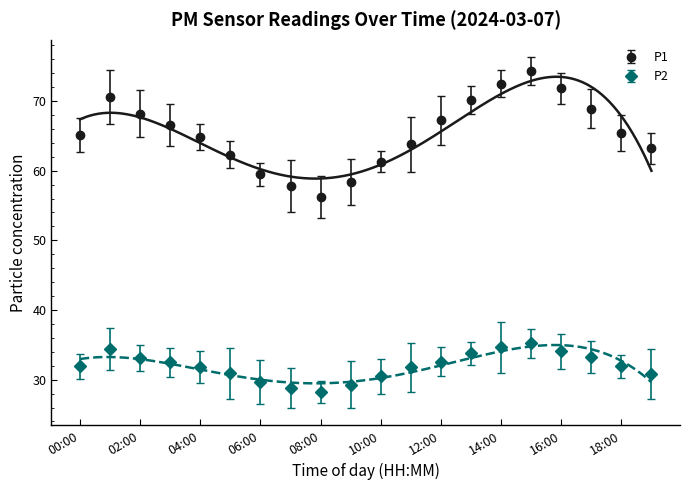

Count the number of categories in the chart.

20